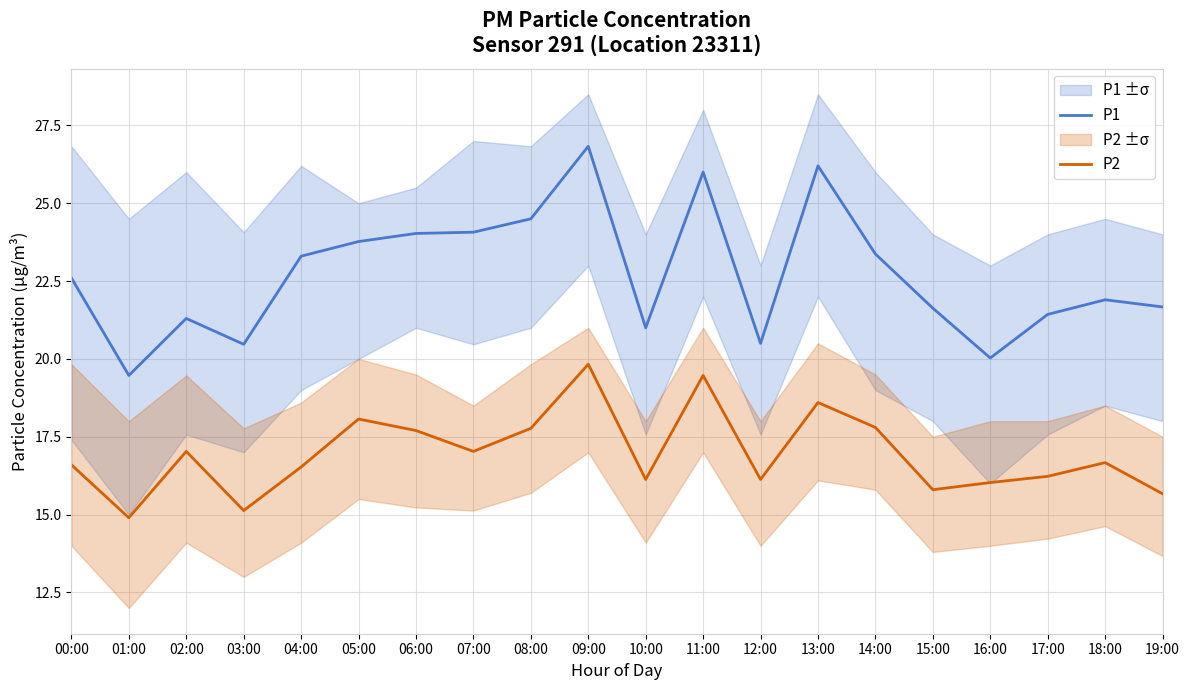

Reading left to right, what are all the values shown in this chart?

P1: 22.6	19.5	21.3	20.5	23.3	23.8	24.0	24.1	24.5	26.8	21.0	26.0	20.5	26.2	23.4	21.6	20.0	21.4	21.9	21.7
P2: 16.6	14.9	17.0	15.1	16.5	18.1	17.7	17.0	17.8	19.8	16.1	19.5	16.1	18.6	17.8	15.8	16.0	16.2	16.7	15.7